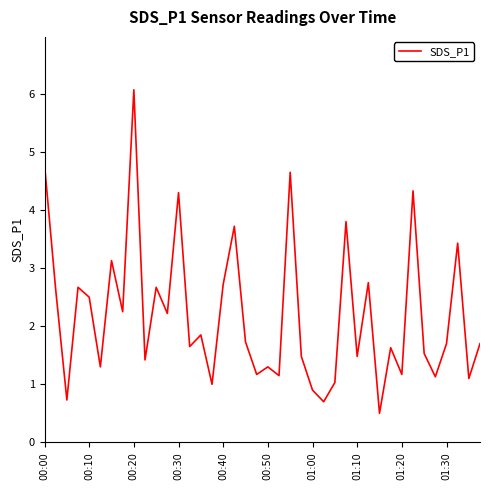

What is the maximum value shown in the chart?

6.1